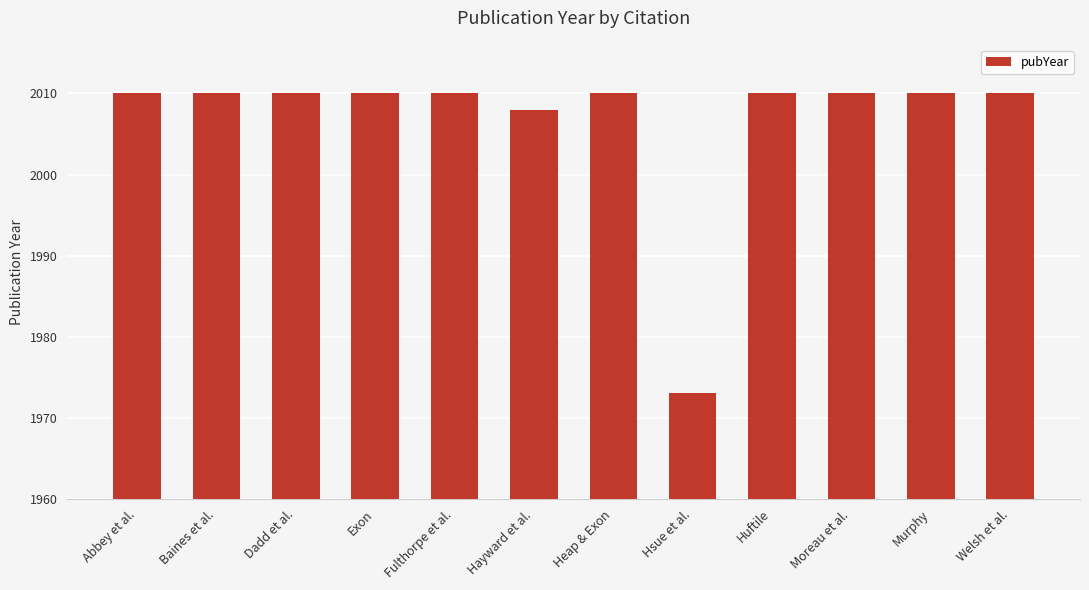

What is the label of the 9th bar from the right?

Exon